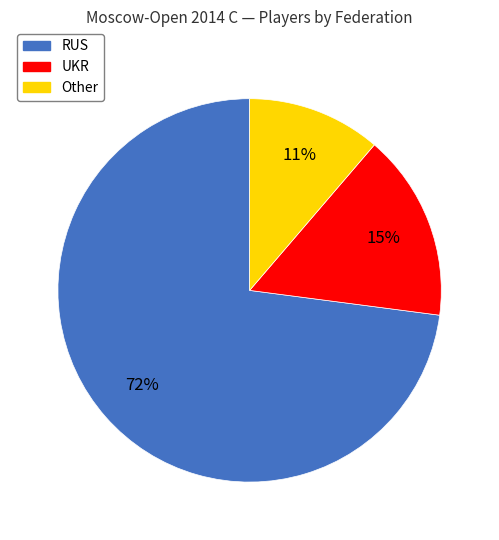

Rank the categories by value from highest to lowest.

RUS, UKR, Other